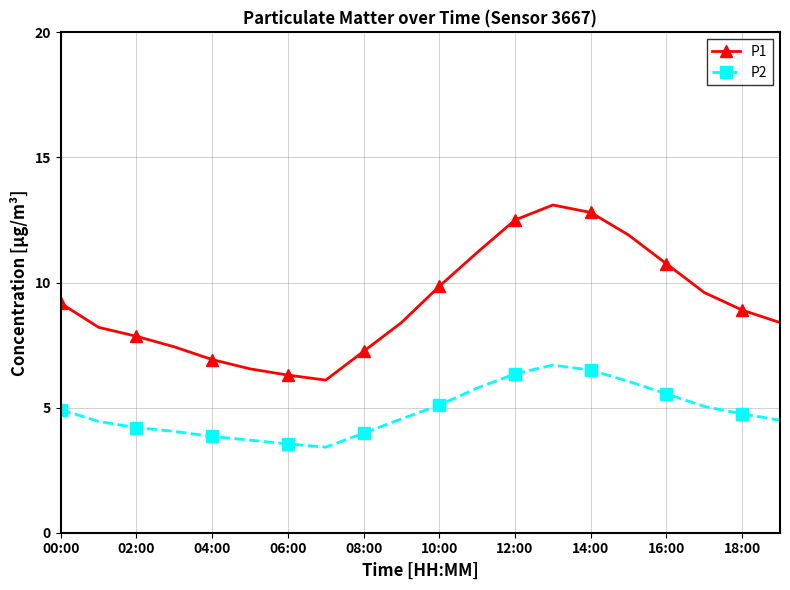

True or false: P2 and P1 intersect in this chart.

False